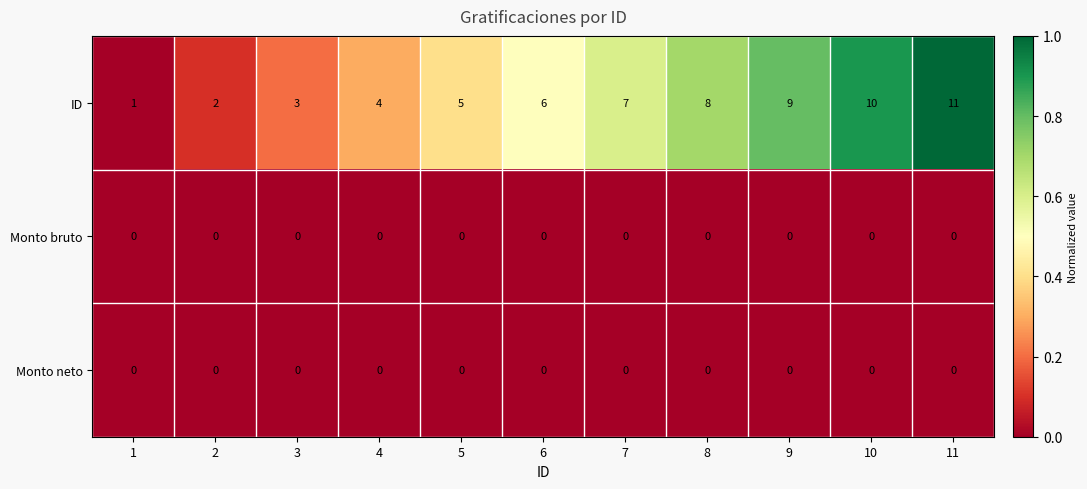

At which category is the sum across all series the highest?

11